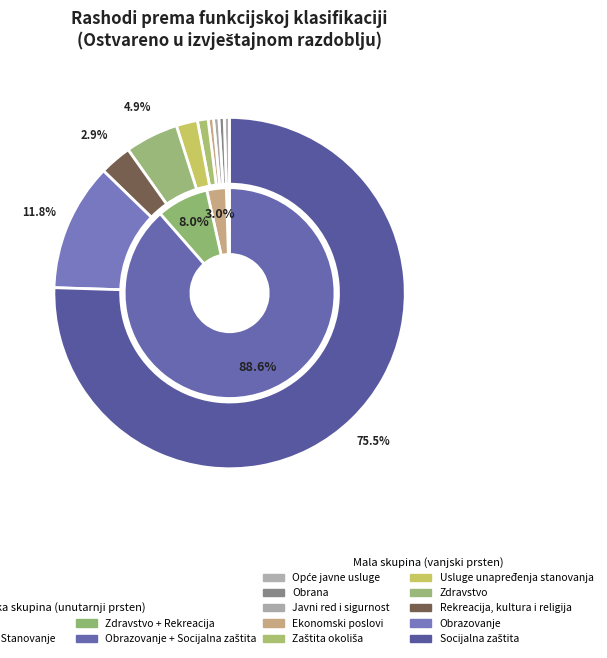

To the nearest percent, what is the combined percentage of Zaštita okoliša and Obrana?

1%